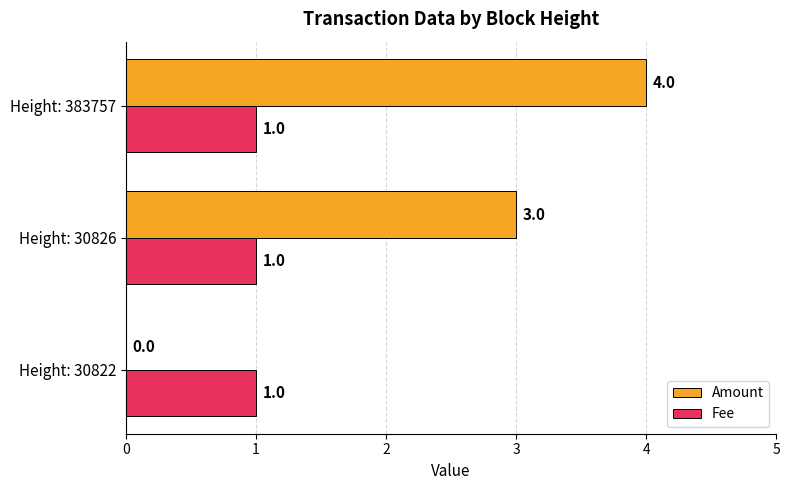

Which series changed the most between Height: 30826 and Height: 383757?

Amount